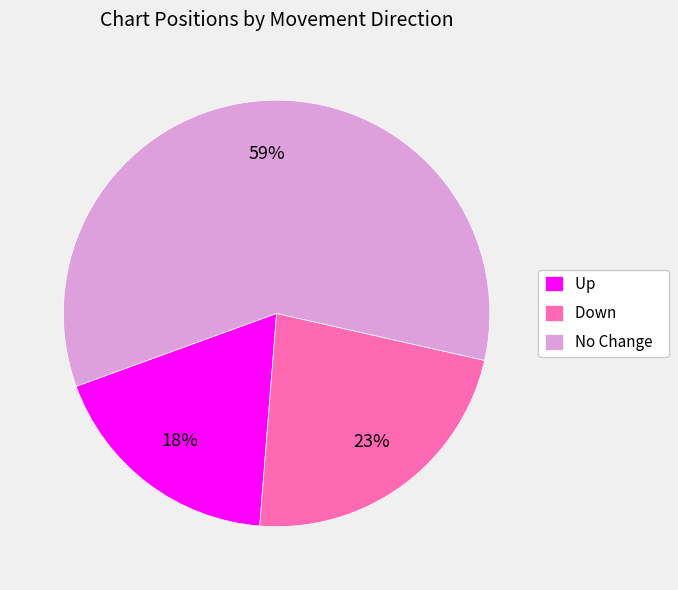

Is it true that Down is 11% of the pie?

False